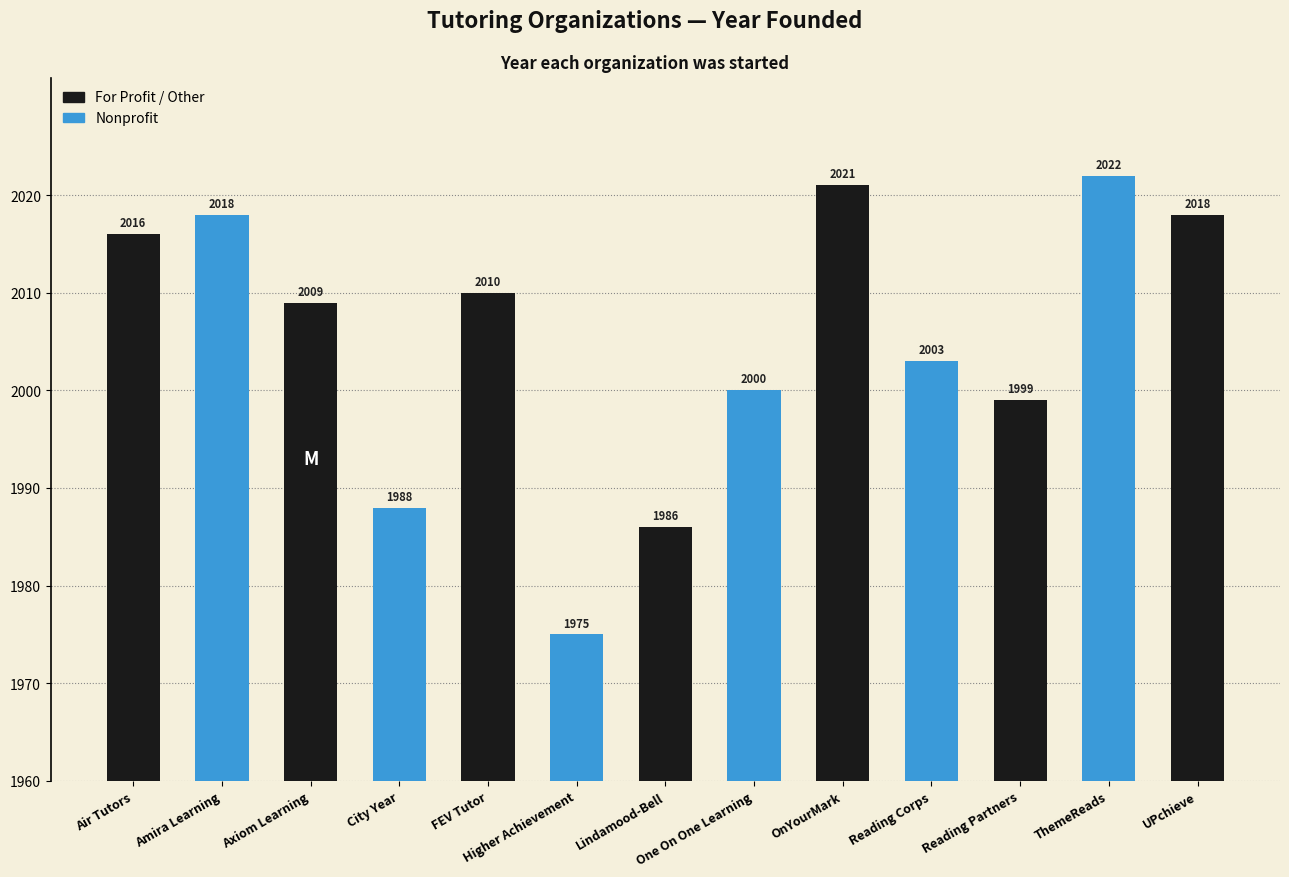

Which category has the highest value across all series?

ThemeReads